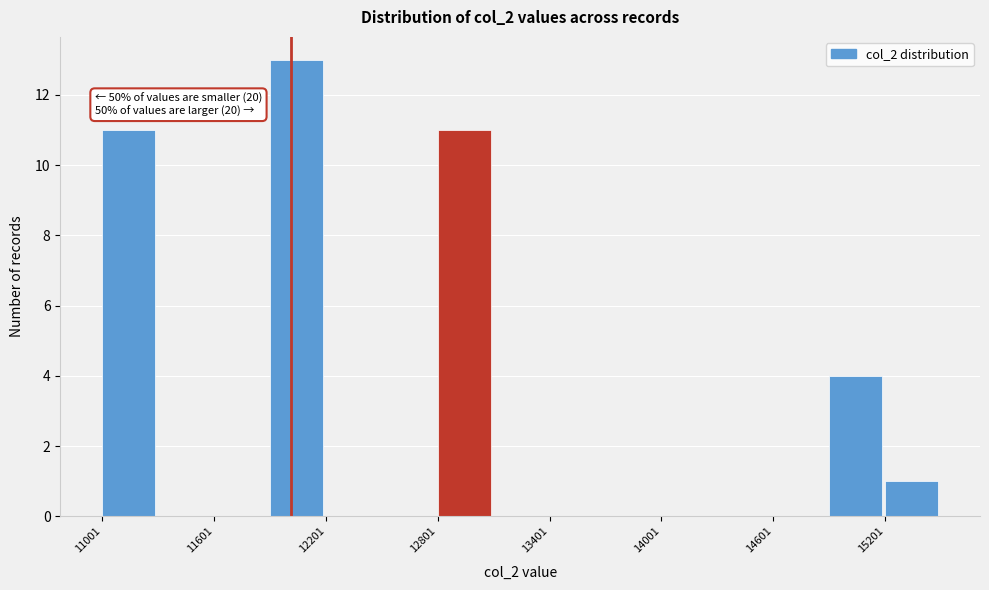

Read against the x-axis, roughly where is the centre of the tallest bar?

12000